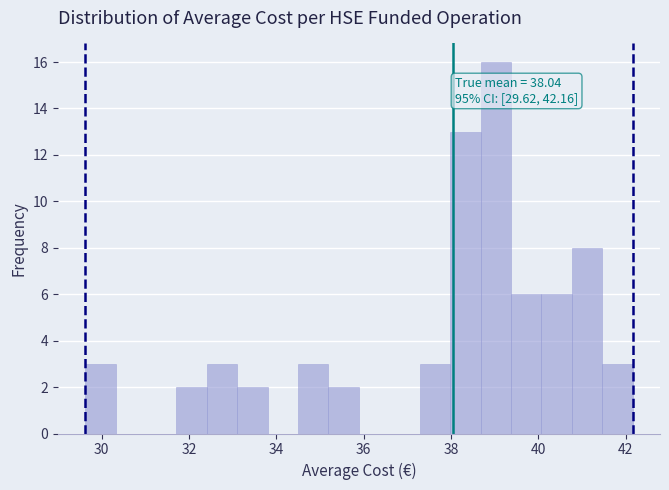

Around what value on the x-axis is the tallest bar? Give the approximate position of its centre, as read against the axis.

39.0